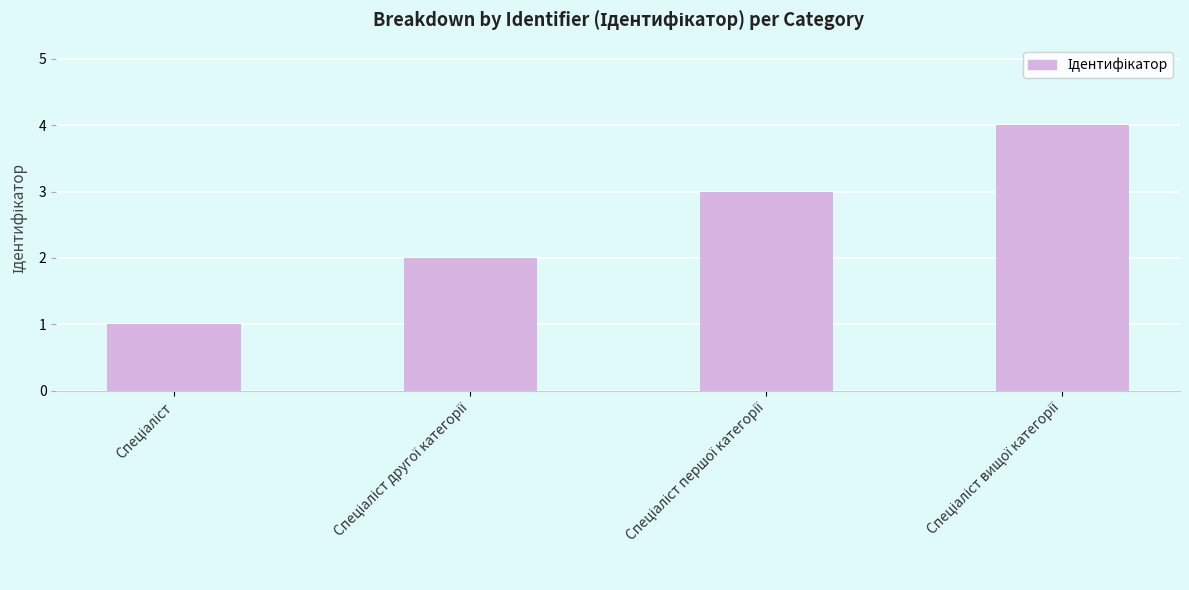

What is the sum of all values?

10